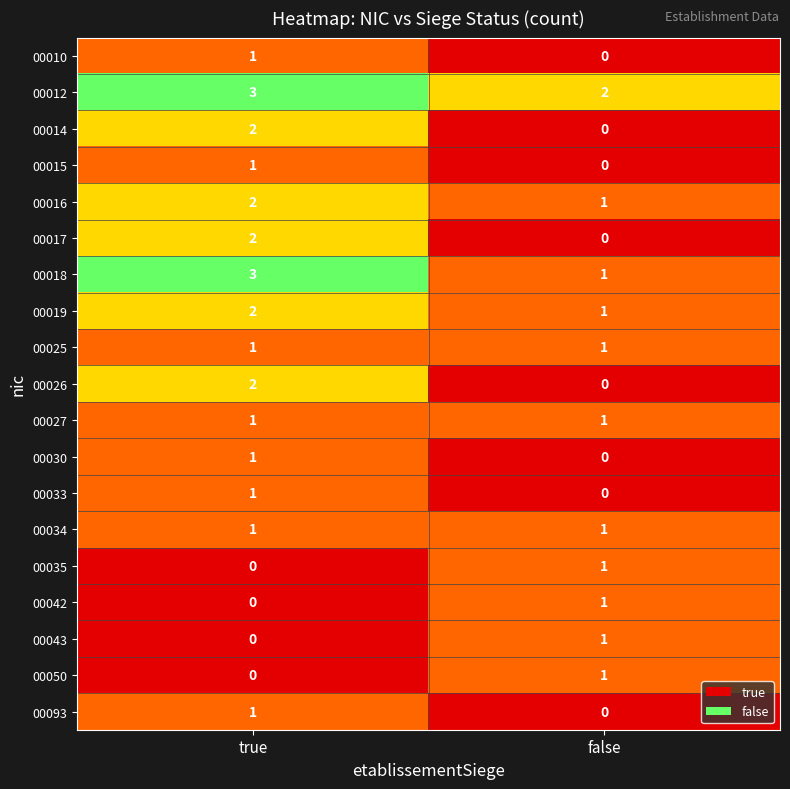

Where is 00010 nearest to the value 0?

false